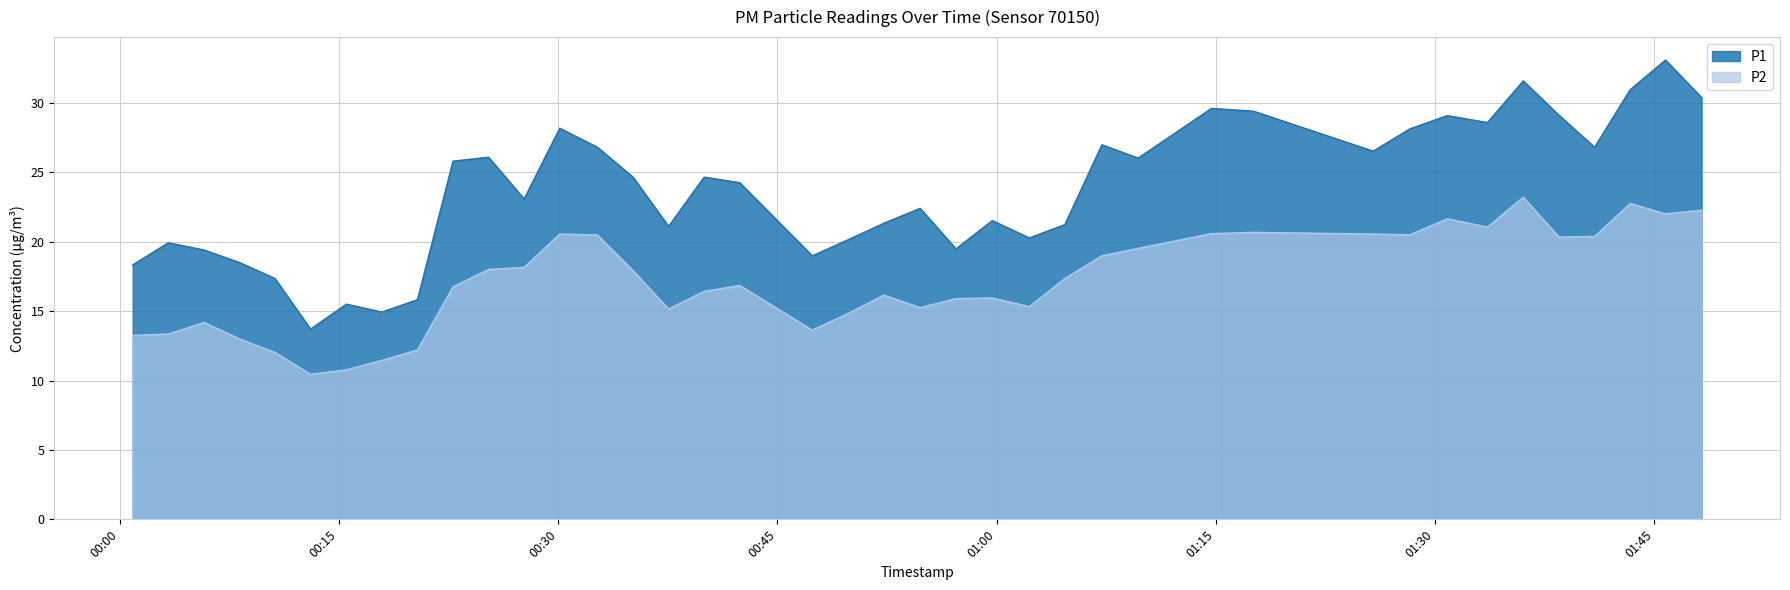

True or false: P1 has a value of 49.2 at 2023-04-03T01:36:02.

False